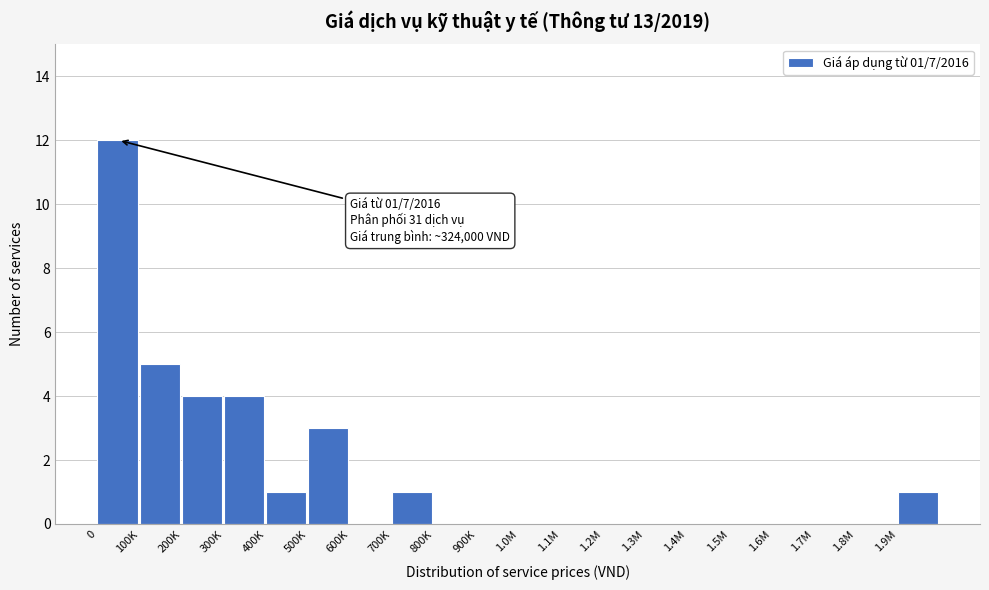

Reading left to right, transcribe all the data shown in this chart.

0=12	100K=5	200K=4	300K=4	400K=1	500K=3	600K=0	700K=1	800K=0	900K=0	1.0M=0	1.1M=0	1.2M=0	1.3M=0	1.4M=0	1.5M=0	1.6M=0	1.7M=0	1.8M=0	1.9M=1